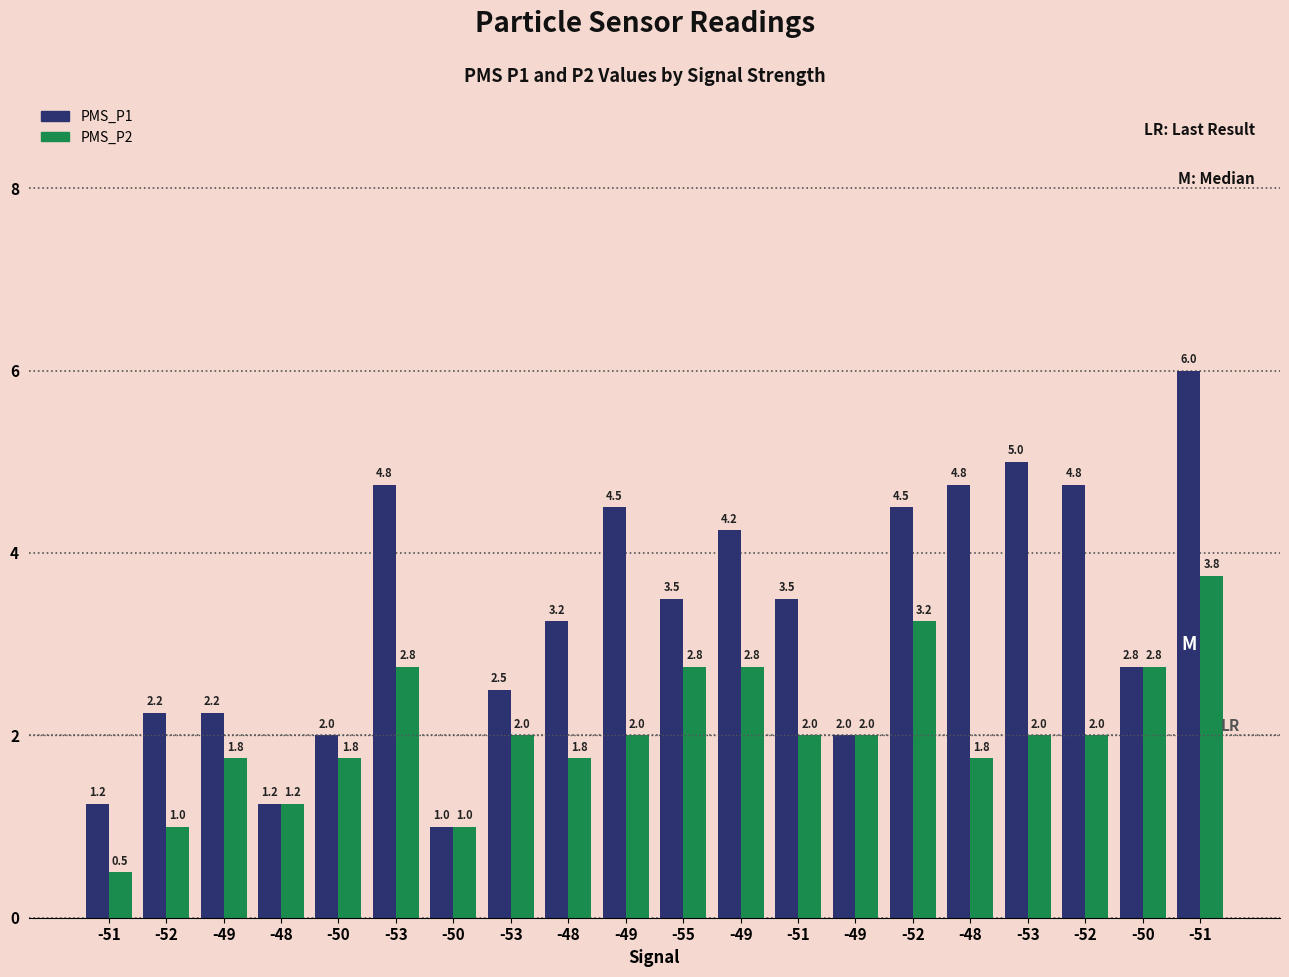

Which has a higher value, -52 or -51?

-52